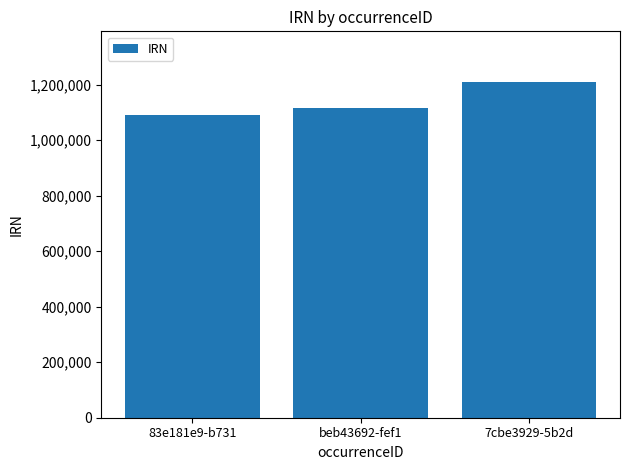

Which label corresponds to the smallest value in the chart?

83e181e9-b731